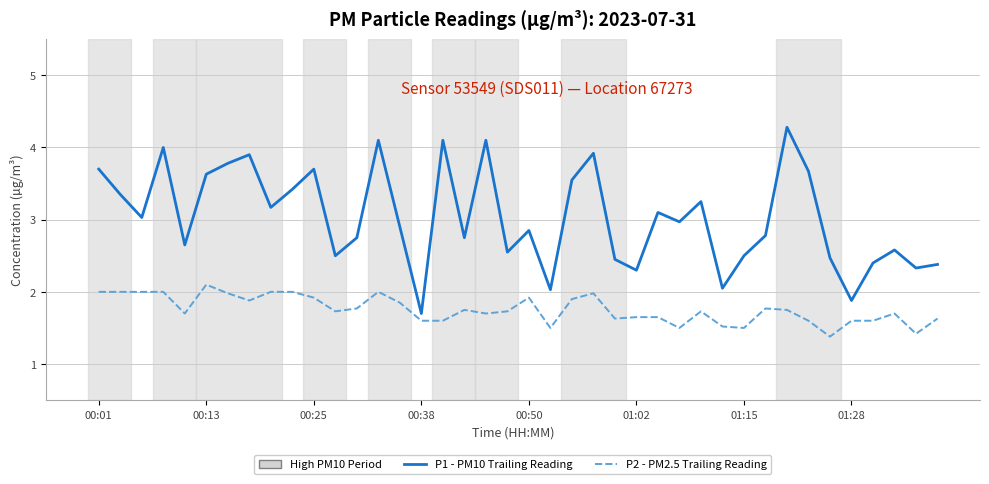

How many categories are shown in the chart?

40